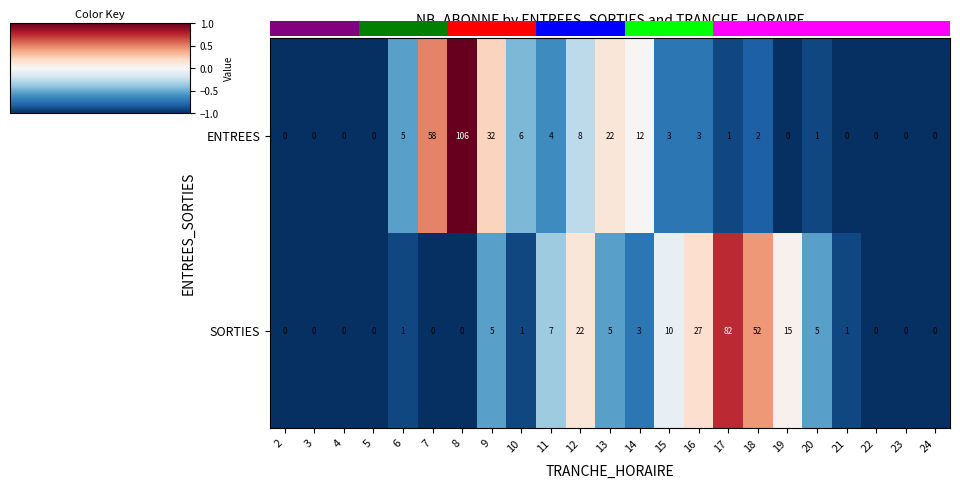

At 11, list the series in order from largest to smallest.

SORTIES, ENTREES